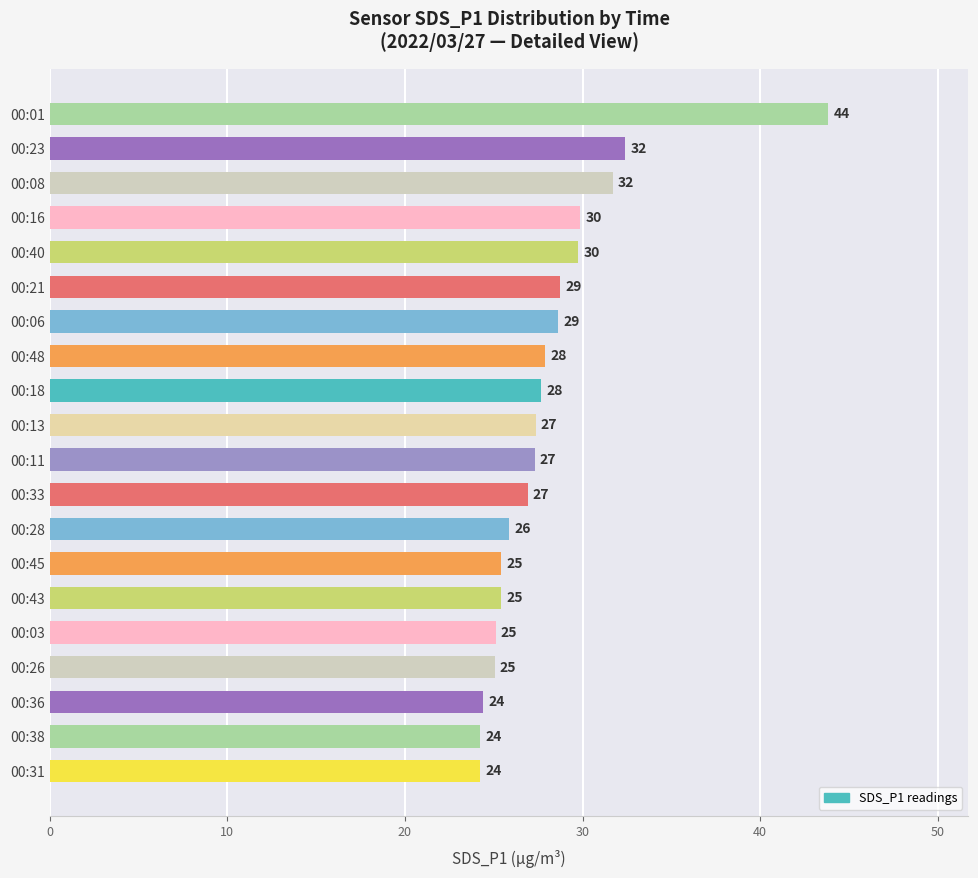

True or false: the data shows 29.9 at 00:16.

True